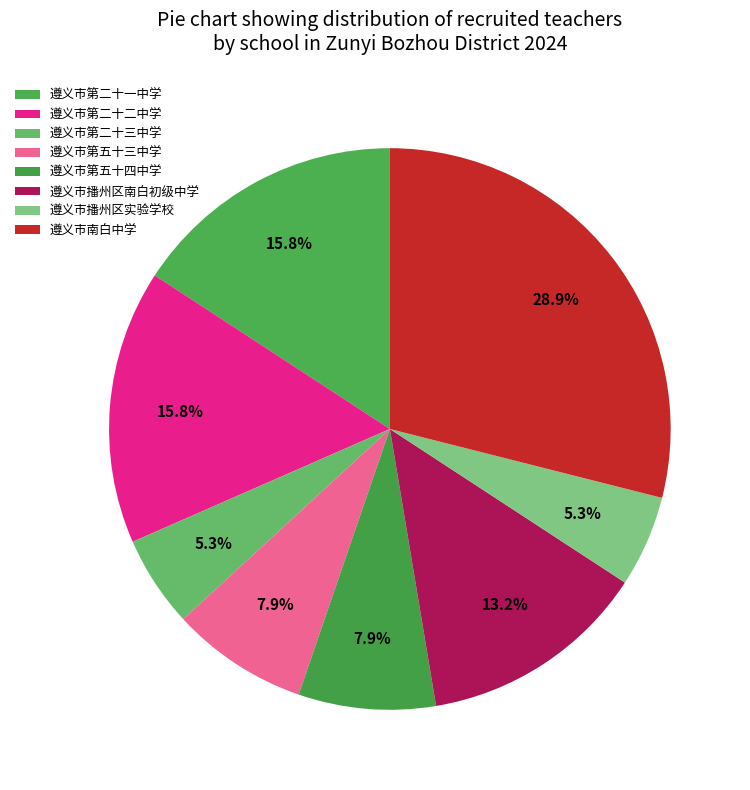

True or false: 遵义市第二十二中学 accounts for 16% of the total.

True